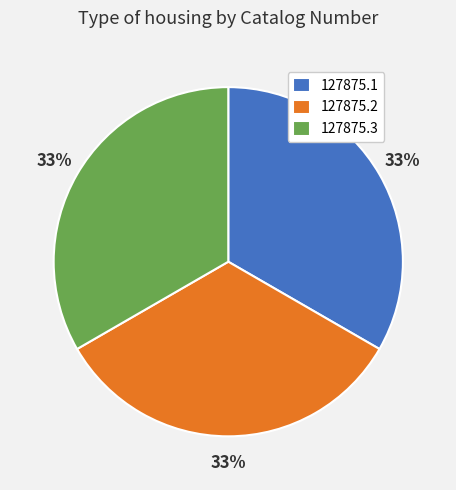

What is the ratio of the value at 127875.2 to the value at 127875.3?

1.0